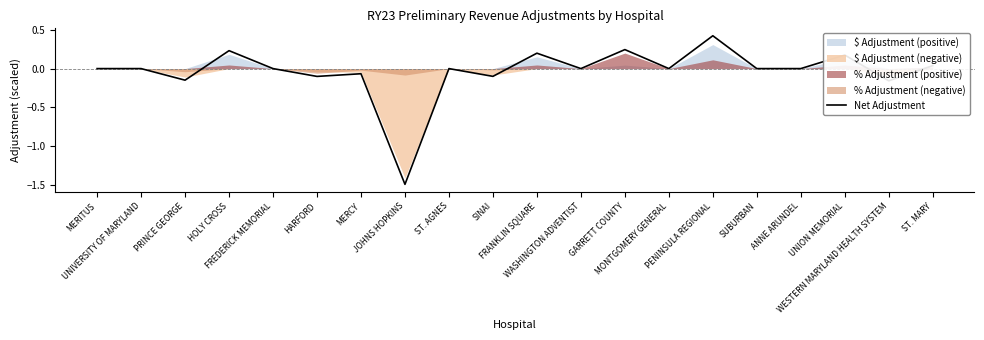

The chart shows a value of -1.0 at SUBURBAN. True or false?

False